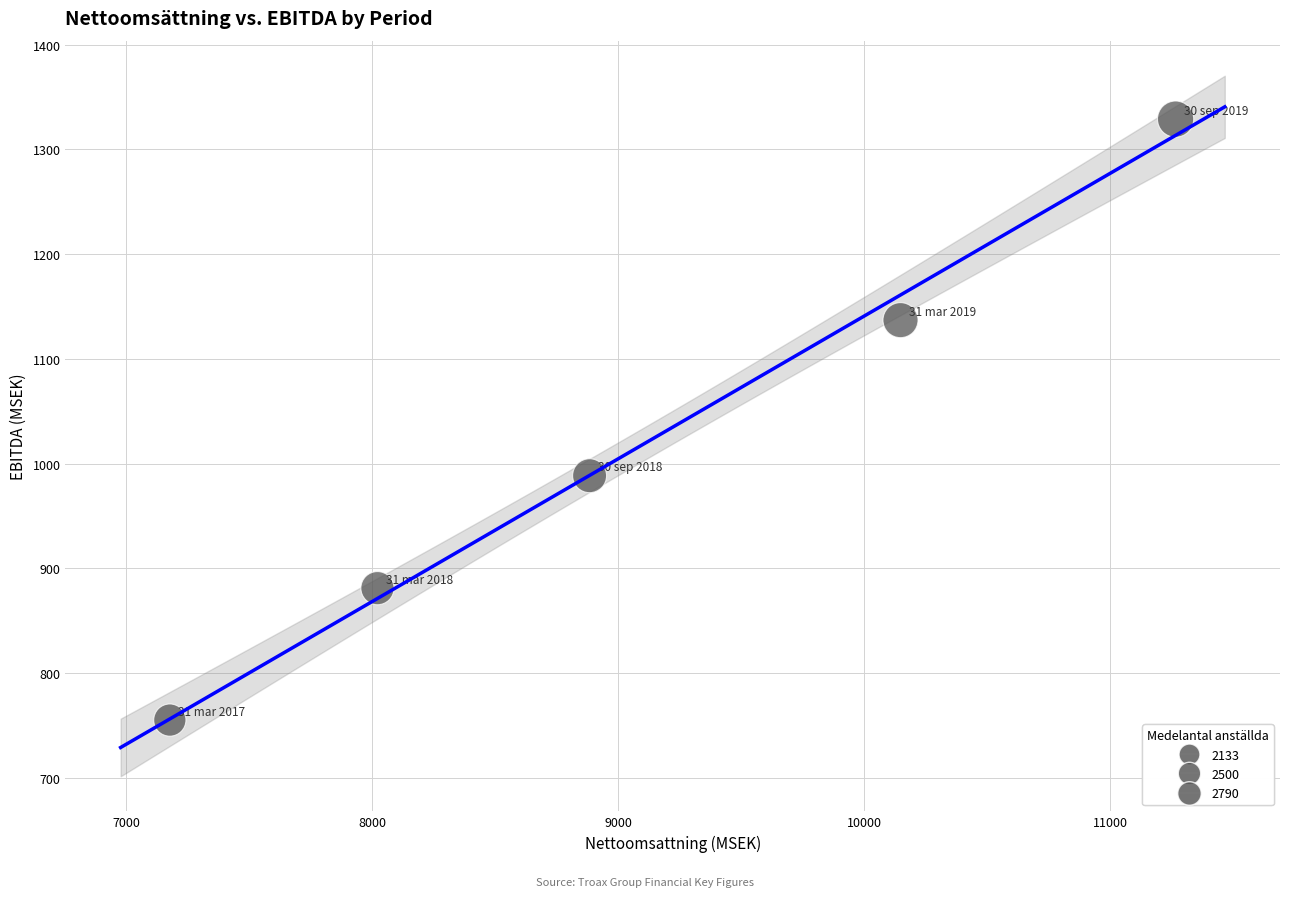

What Y value in the scatter plot is closest to 1042?

988.4